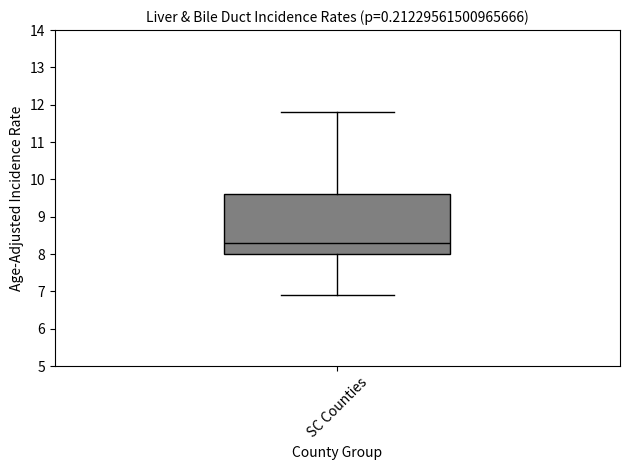

Transcribe this box plot: give where the median line is, the range the box spans, and where the two whiskers end, as read against the y-axis. The values are not printed on the chart, so give them approximately, as read against the axis.

median 8.3, box 8.0 to 9.6, whiskers 6.9 to 11.8